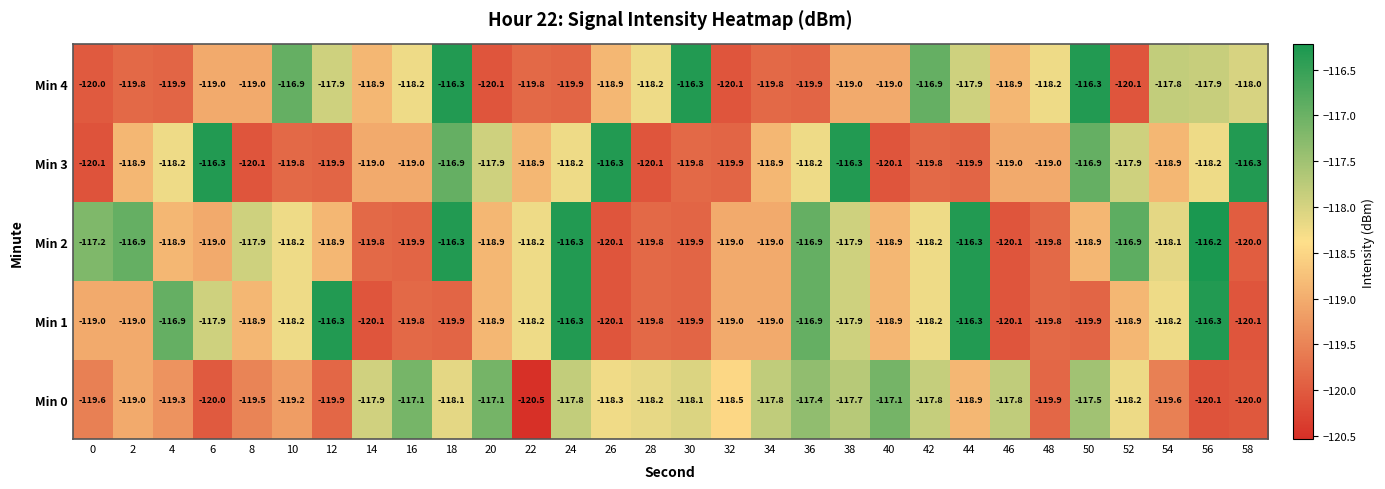

Read the Min 4 value at 52.

-120.1